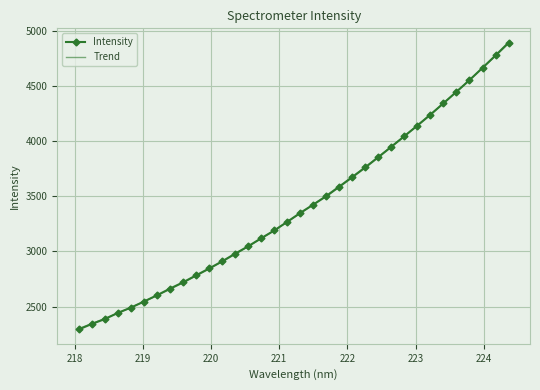

What is the difference between the values at 218.2508 and 219.9712?

502.8